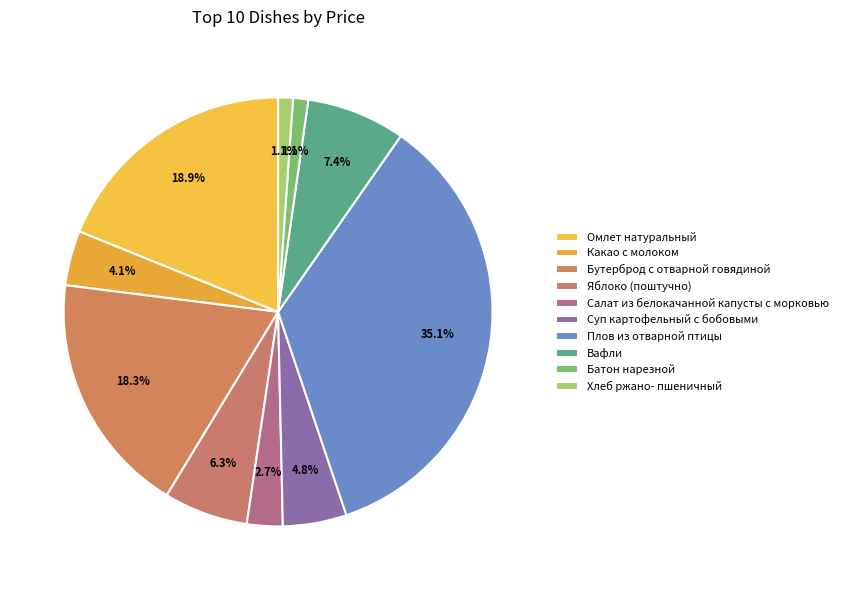

How many slices are in this pie chart?

10